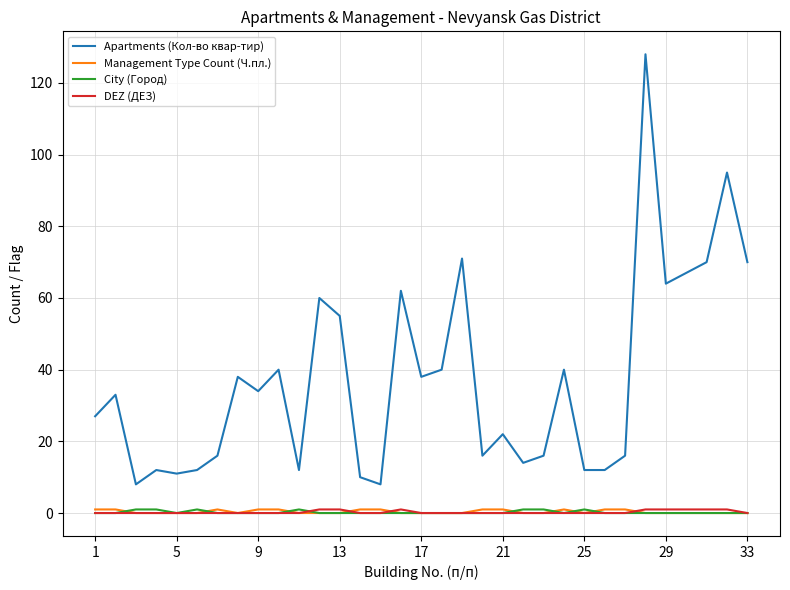

Which series has the largest total across all categories?

Apartments (Кол-во квар-тир)